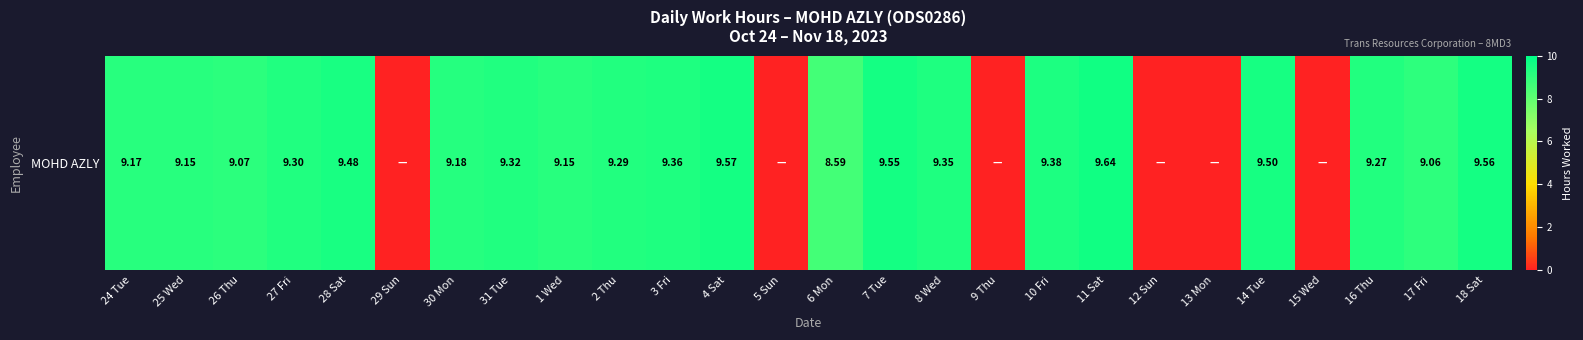

Approximately how many times larger is the value at 25 Wed compared to 18 Sat?

1.0